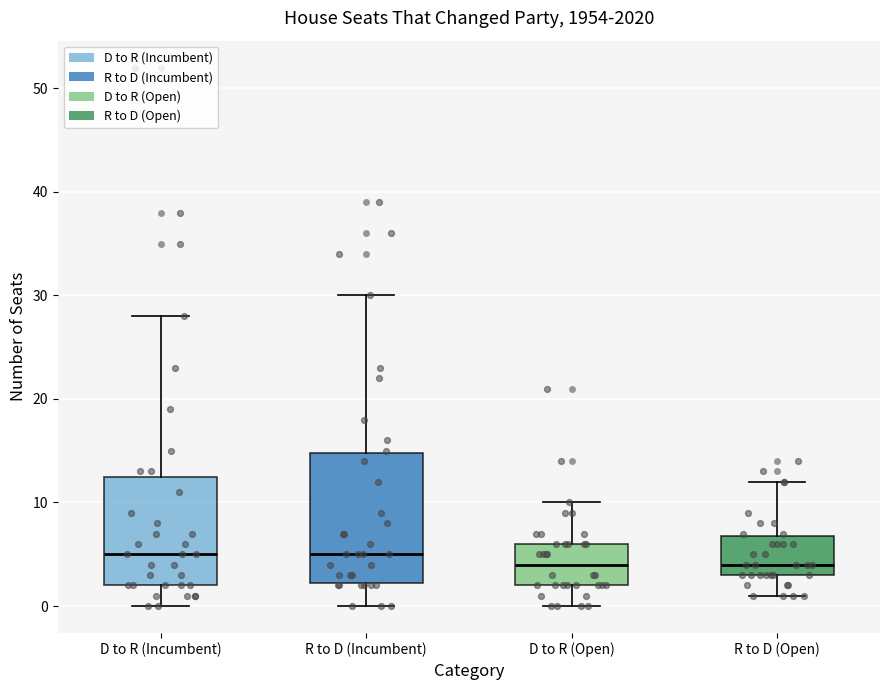

Reading left to right, transcribe this box plot: for each box, give where its median line is, the range the box spans, and where its two whiskers end, as read against the y-axis. The values are not printed on the chart, so give them approximately, as read against the axis.

D to R (Incumbent): median 5, box 2 to 13, whiskers 0 to 28
R to D (Incumbent): median 5, box 2 to 15, whiskers 0 to 30
D to R (Open): median 4, box 2 to 6, whiskers 0 to 10
R to D (Open): median 4, box 3 to 7, whiskers 1 to 12